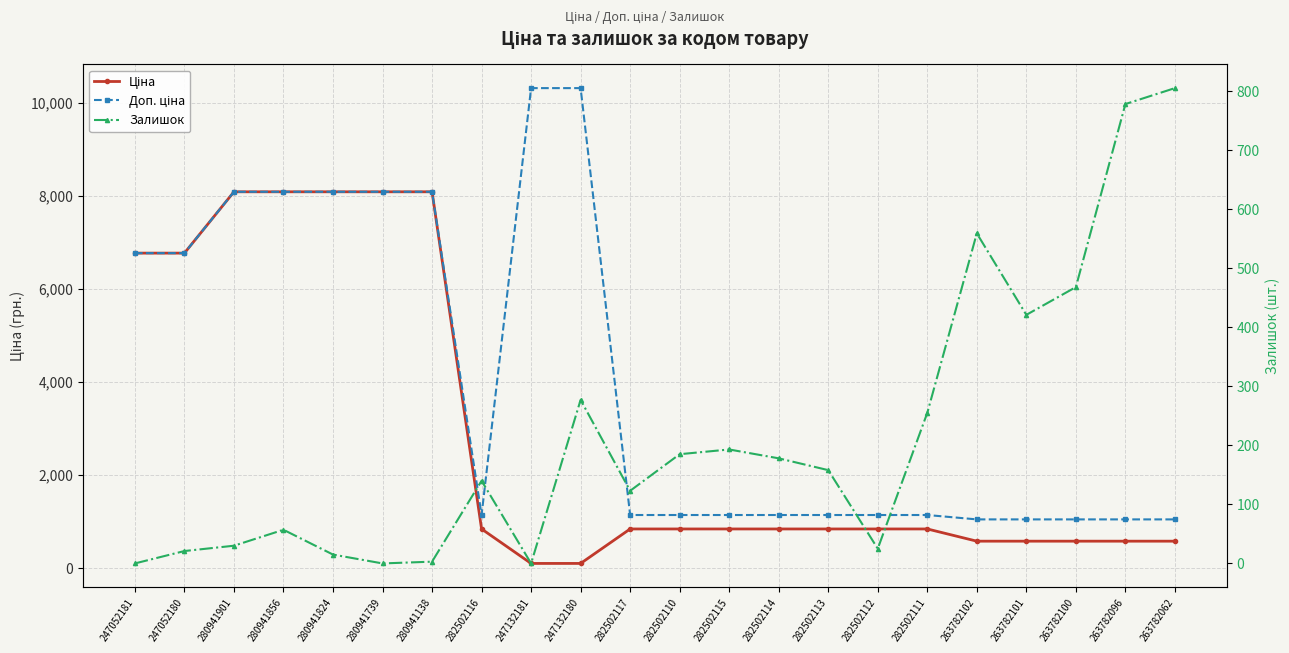

Reading right to left, what are all the values shown in this chart?

Ціна: 263782062=581.5	263782096=581.5	263782100=581.5	263782101=581.5	263782102=581.5	282502111=844.0	282502112=844.0	282502113=844.0	282502114=844.0	282502115=844.0	282502110=844.0	282502117=844.0	247132180=103.2	247132181=103.2	282502116=844.0	280941138=8089.0	280941739=8089.0	280941824=8089.0	280941856=8089.0	280941901=8089.0	247052180=6771.4	247052181=6771.4
Доп. ціна: 263782062=1049.5	263782096=1049.5	263782100=1049.5	263782101=1049.5	263782102=1049.5	282502111=1143.7	282502112=1143.7	282502113=1143.7	282502114=1143.7	282502115=1143.7	282502110=1143.7	282502117=1143.7	247132180=10317.0	247132181=10317.0	282502116=1143.7	280941138=8089.0	280941739=8089.0	280941824=8089.0	280941856=8089.0	280941901=8089.0	247052180=6771.4	247052181=6771.4
Залишок: 263782062=805.0	263782096=778.0	263782100=468.0	263782101=421.0	263782102=559.0	282502111=255.0	282502112=25.0	282502113=158.0	282502114=178.0	282502115=193.0	282502110=185.0	282502117=123.0	247132180=277.0	247132181=0.0	282502116=140.0	280941138=3.0	280941739=0.0	280941824=15.0	280941856=57.0	280941901=30.0	247052180=21.0	247052181=0.0